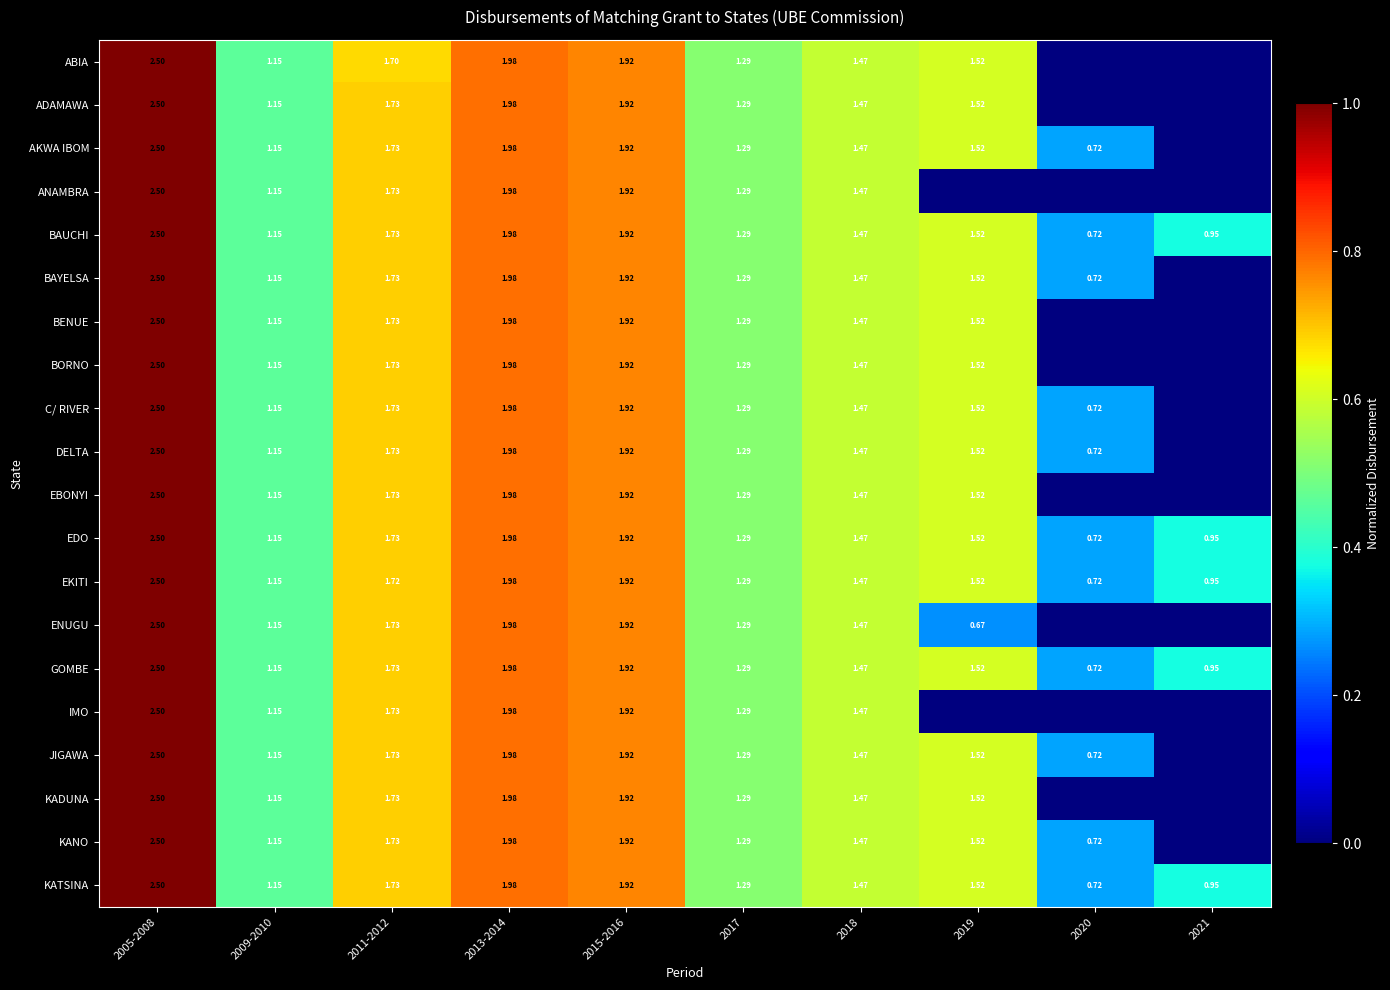

Is the value of AKWA IBOM at 2009-2010 greater than the value of IMO at 2015-2016?

No